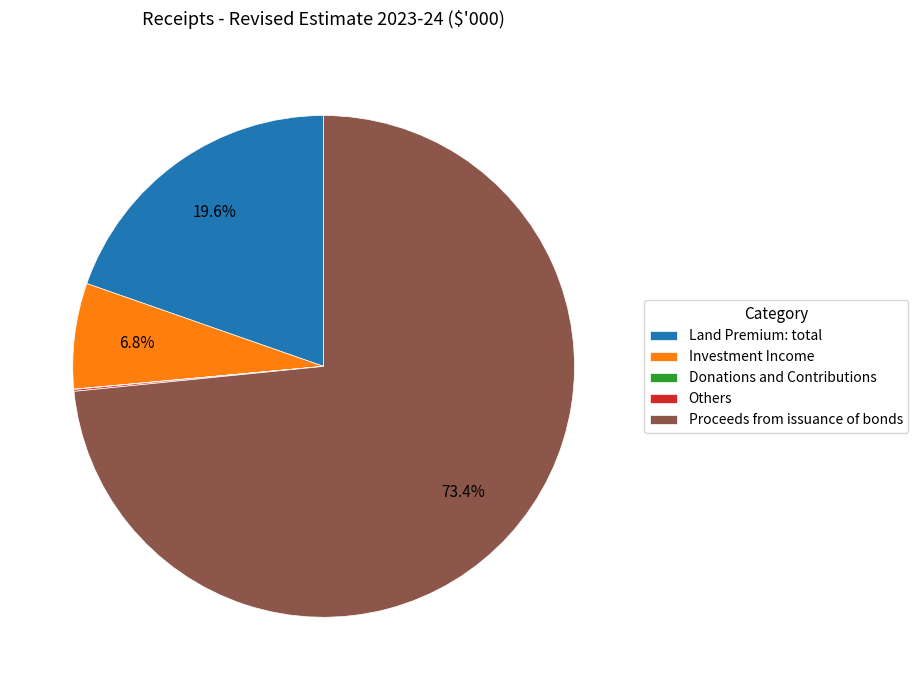

Between Investment Income and Land Premium: total, which is larger?

Land Premium: total